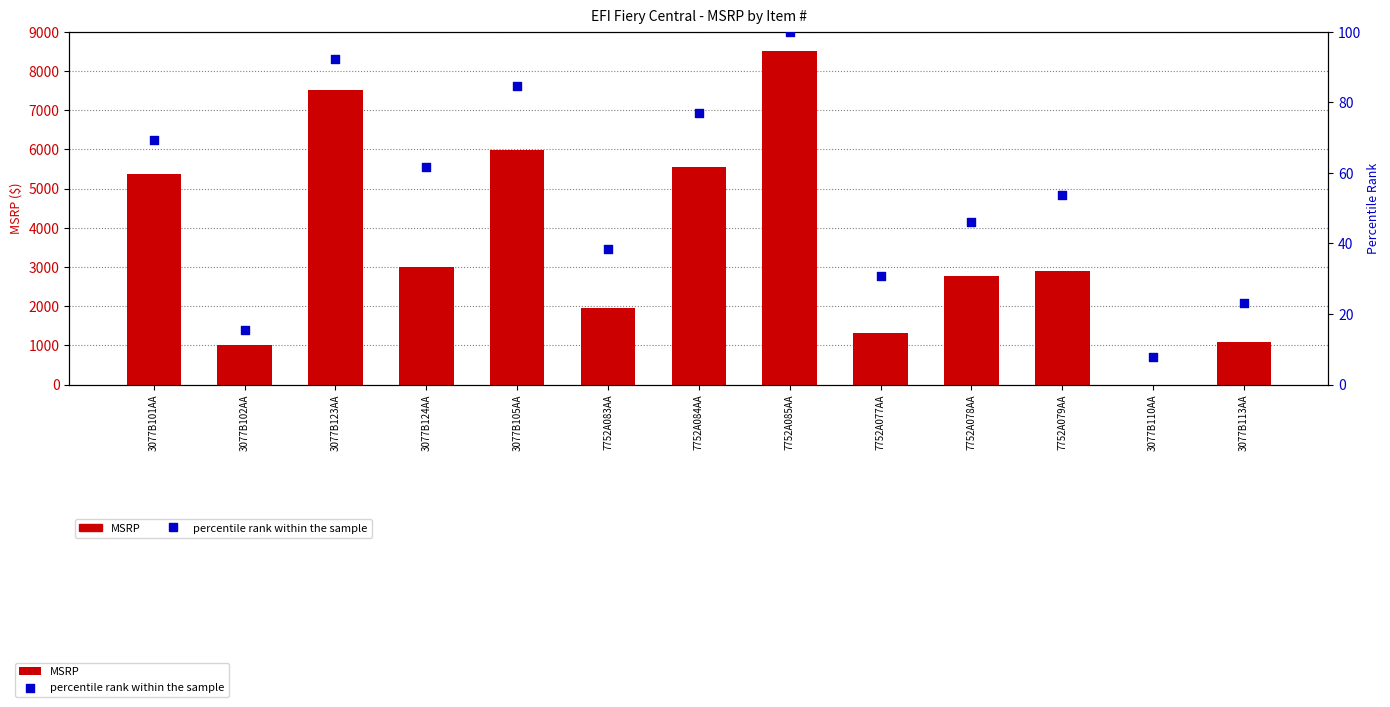

At which category is the sum across all series the highest?

7752A085AA